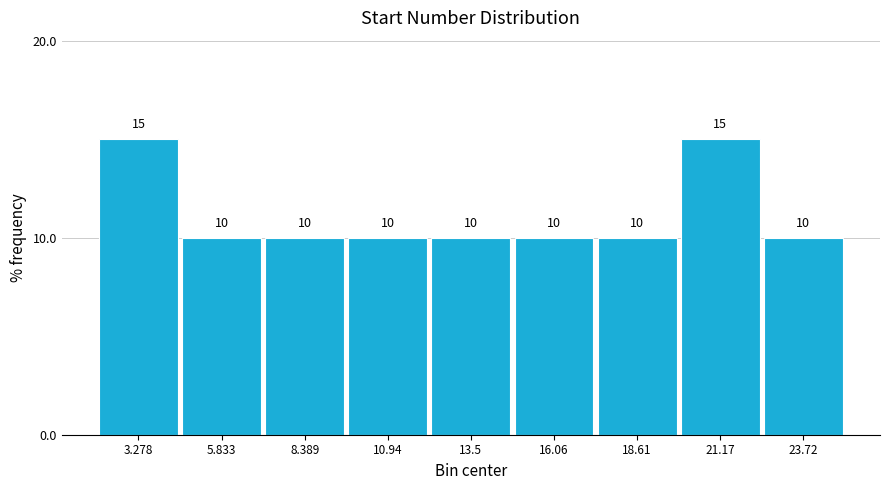

How tall is the bar that spans 17.5 to 20.0 on the x-axis? The bar edges are not printed on the chart, so give them approximately, as read against the axis.

10